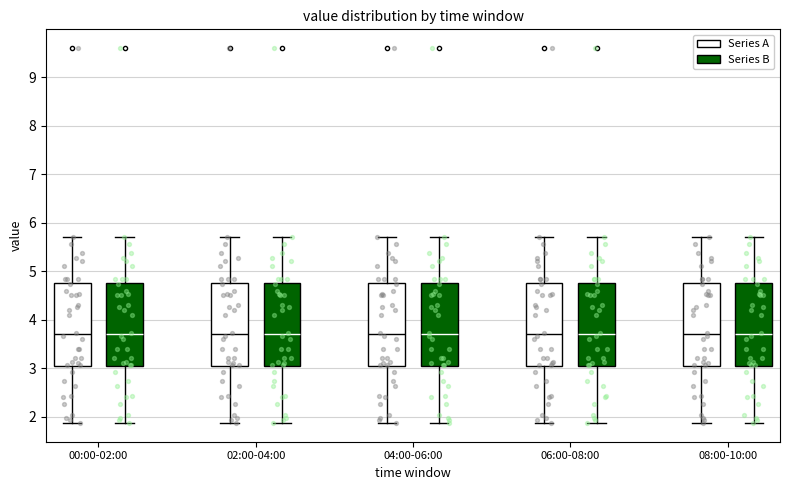

Reading left to right, transcribe this box plot: for each box, give where its median line is, the range the box spans, and where its two whiskers end, as read against the y-axis. The values are not printed on the chart, so give them approximately, as read against the axis.

00:00-02:00 (Series A): median 3.7, box 3.0 to 4.8, whiskers 1.9 to 5.7
00:00-02:00 (Series B): median 3.7, box 3.0 to 4.8, whiskers 1.9 to 5.7
02:00-04:00 (Series A): median 3.7, box 3.0 to 4.8, whiskers 1.9 to 5.7
02:00-04:00 (Series B): median 3.7, box 3.0 to 4.8, whiskers 1.9 to 5.7
04:00-06:00 (Series A): median 3.7, box 3.0 to 4.8, whiskers 1.9 to 5.7
04:00-06:00 (Series B): median 3.7, box 3.0 to 4.8, whiskers 1.9 to 5.7
06:00-08:00 (Series A): median 3.7, box 3.0 to 4.8, whiskers 1.9 to 5.7
06:00-08:00 (Series B): median 3.7, box 3.0 to 4.8, whiskers 1.9 to 5.7
08:00-10:00 (Series A): median 3.7, box 3.0 to 4.8, whiskers 1.9 to 5.7
08:00-10:00 (Series B): median 3.7, box 3.0 to 4.8, whiskers 1.9 to 5.7